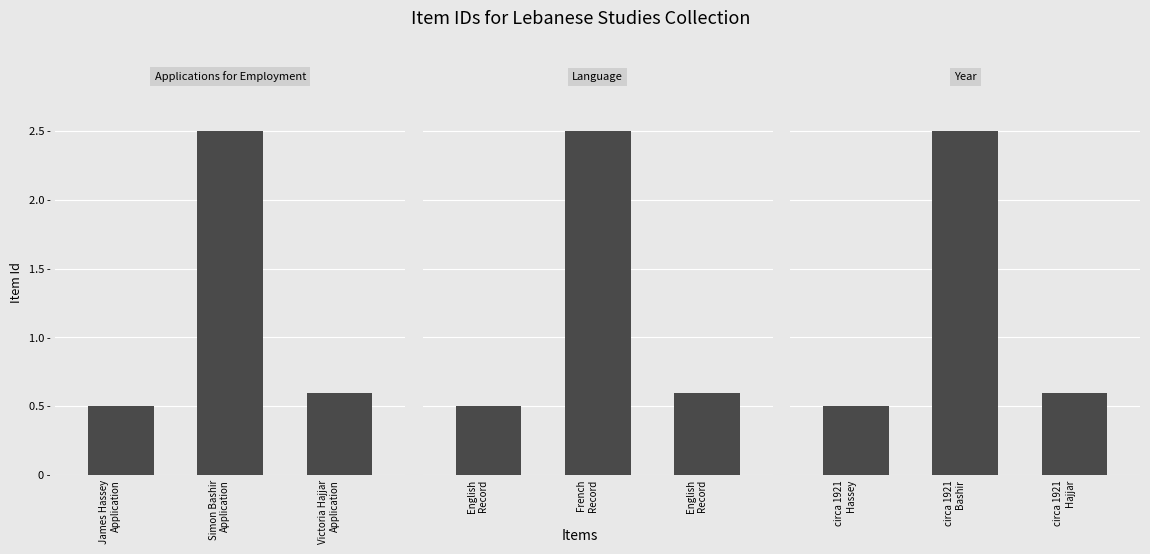

Are the bars horizontal?

No